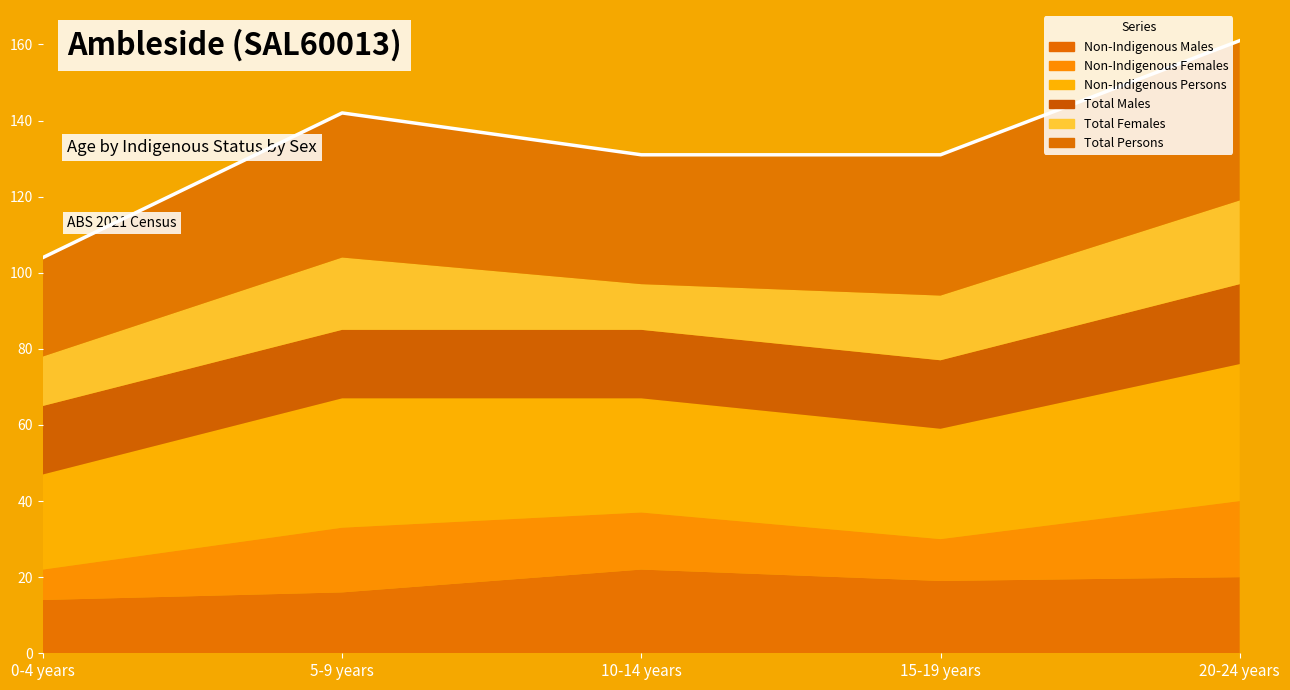

Read the Non-Indigenous Males value at 0-4 years.

14